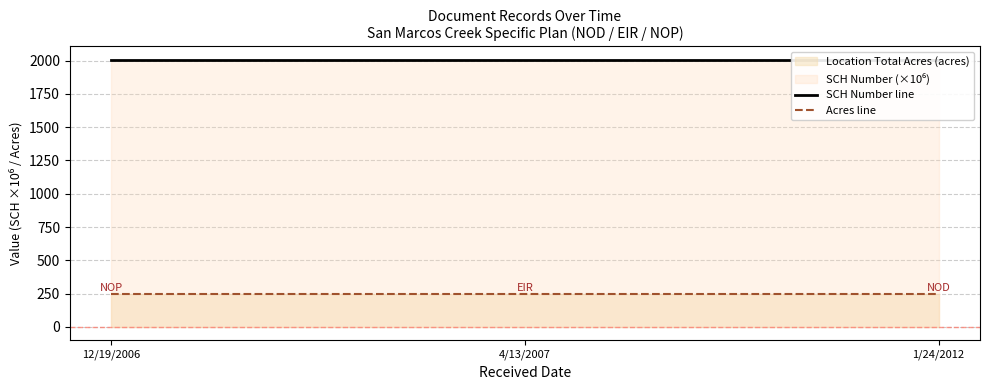

Which series has the largest total across all categories?

SCH Number line